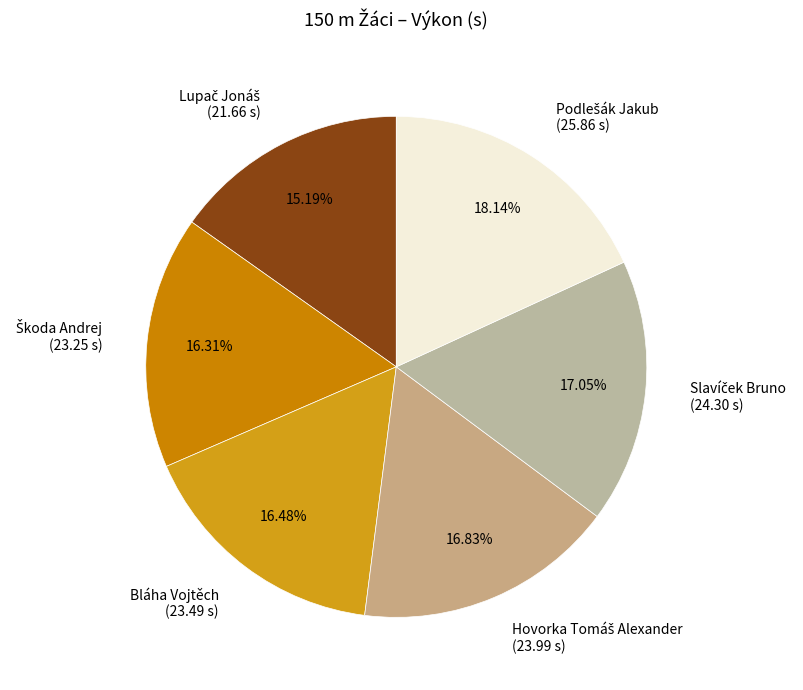

True or false: Bláha Vojtěch accounts for 5% of the total.

False